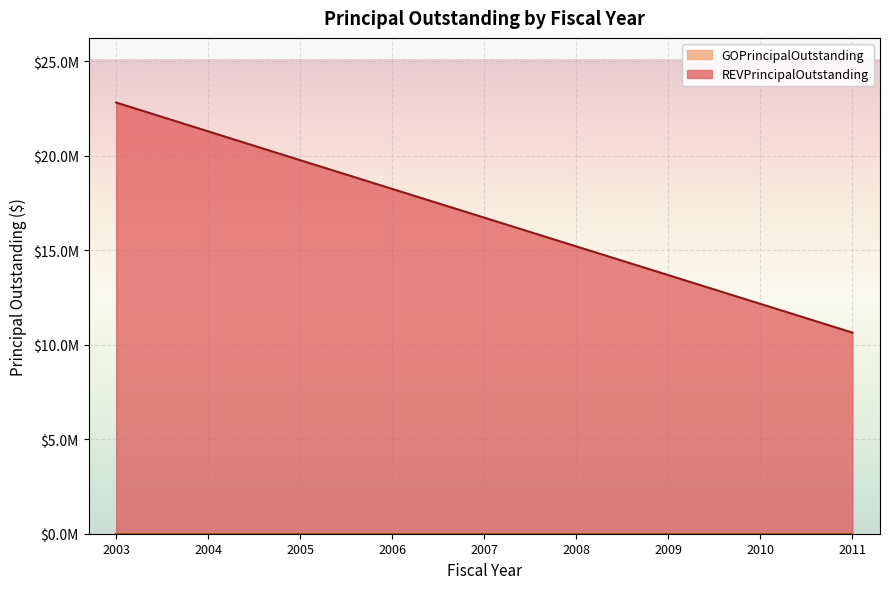

What is the ratio of the value at 2006 to the value at 2007?

1.1